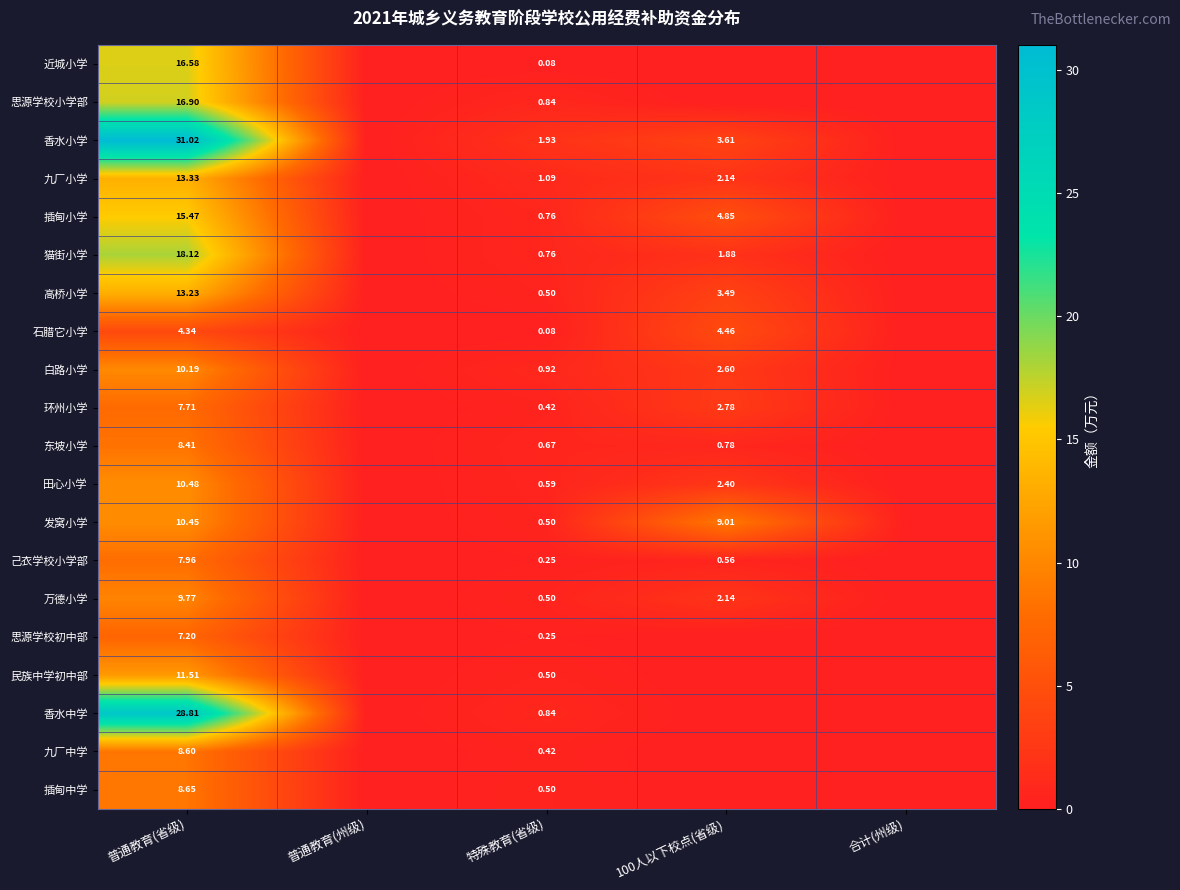

Which series changed the most between 普通教育(省级) and 特殊教育(省级)?

香水小学